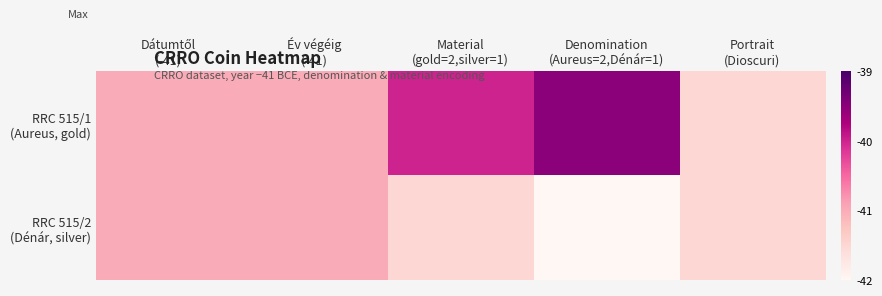

What is the difference between the highest and lowest values at Material
(gold=2,silver=1)?

1.5